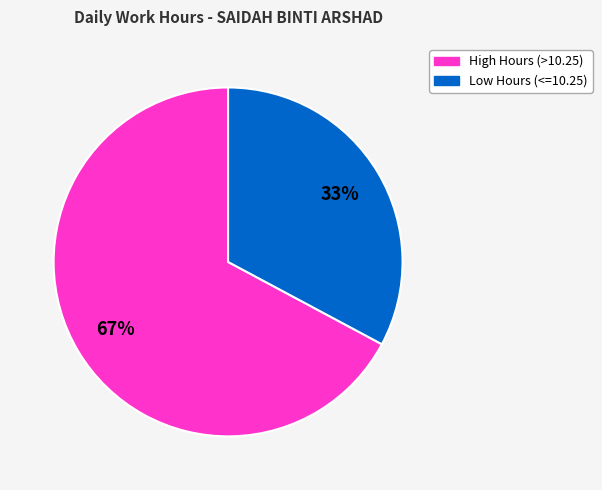

How many segments does this pie chart have?

2